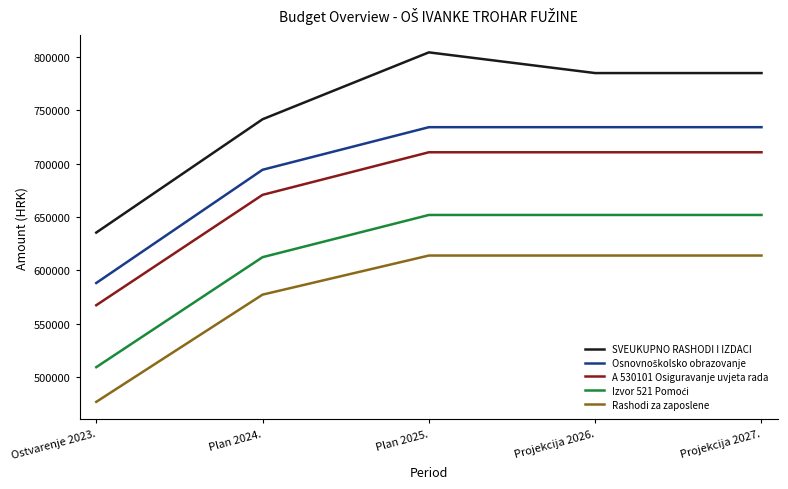

What is the difference between the second highest and second lowest values in the A 530101 Osiguravanje uvjeta rada series?

39892.9